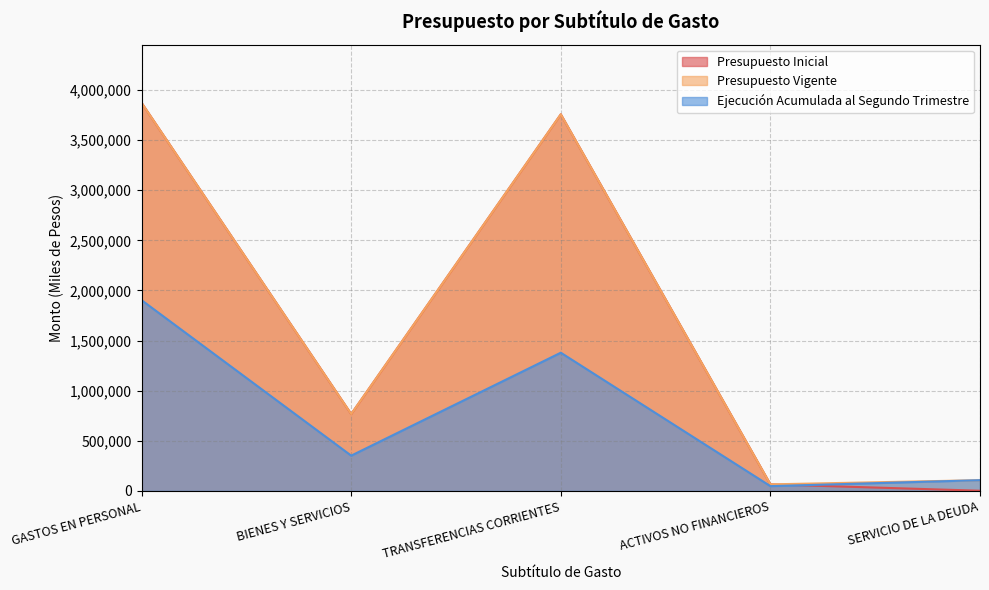

What is the greatest value displayed?

3871501